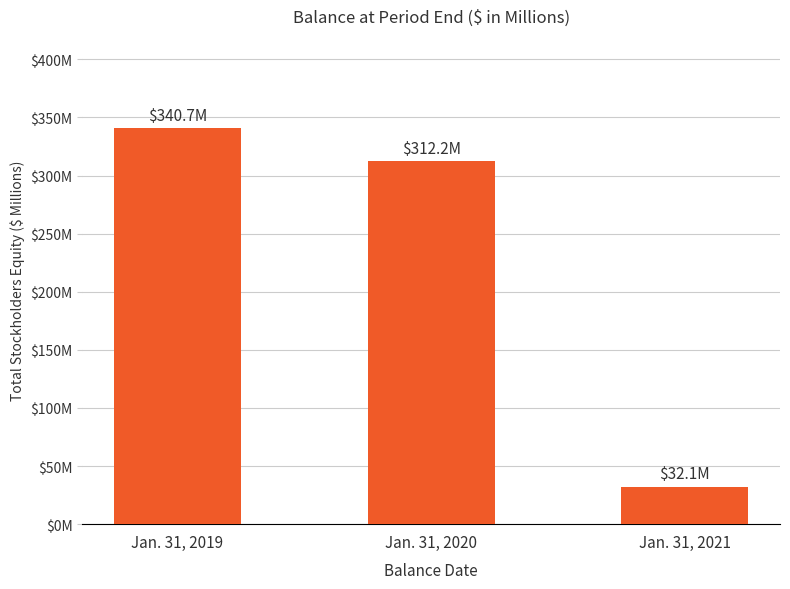

True or false: the data shows 32.1 at Jan. 31, 2021.

True